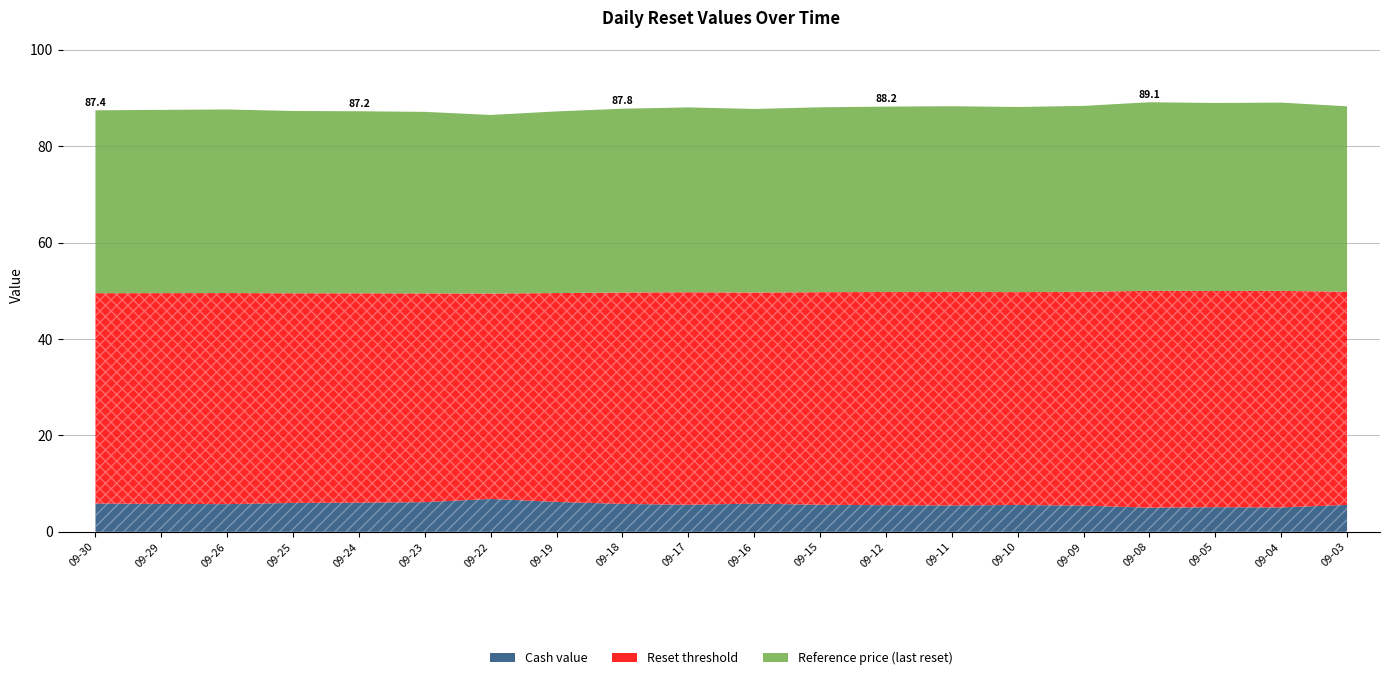

The value of Reset threshold at 2025-09-10 is 24.0. True or false?

False